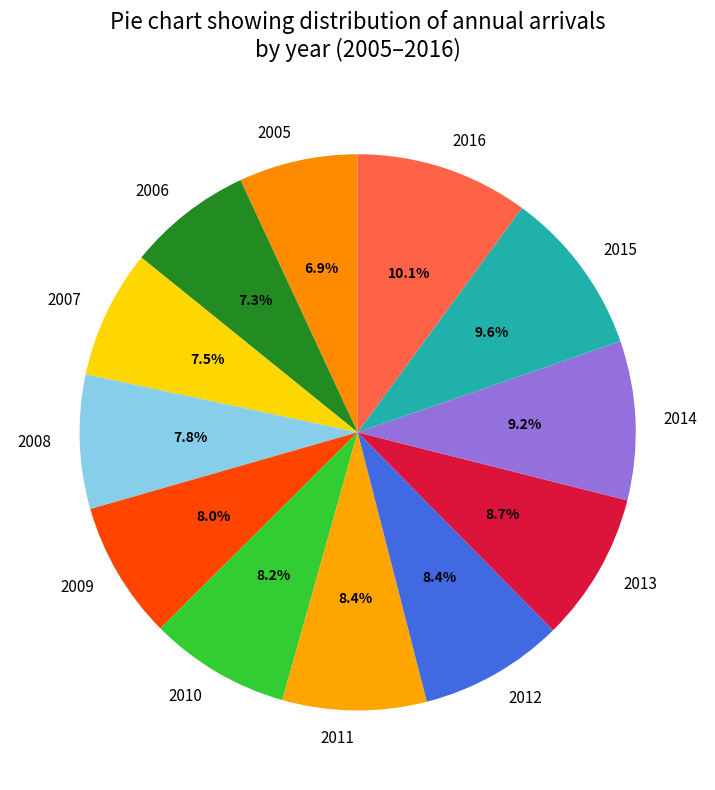

What percentage is the 2008 slice, to the nearest percent?

8%